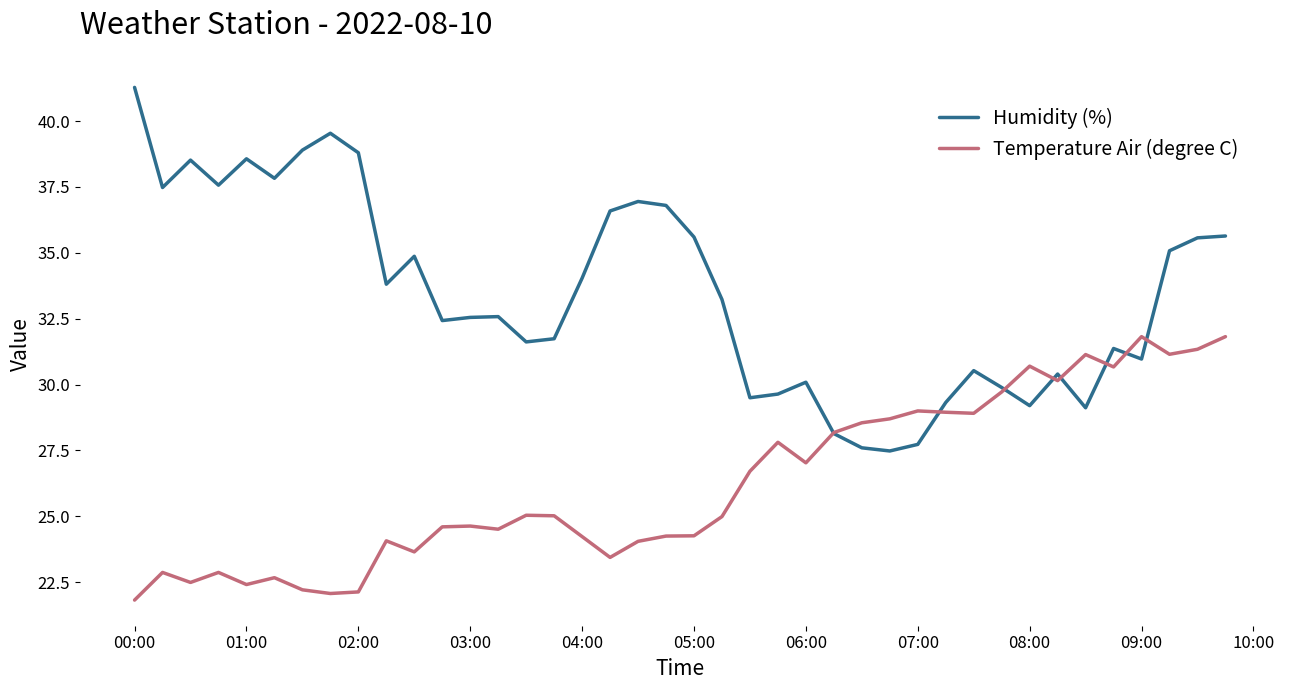

Which series has the largest range (max minus min)?

Humidity (%)